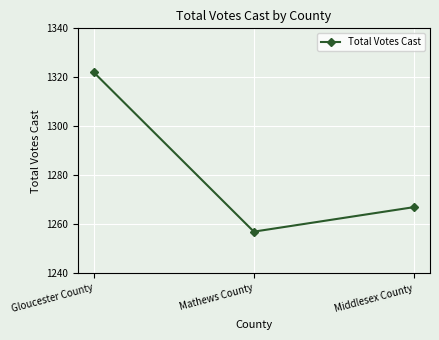

What value does the data have at Gloucester County?

1322